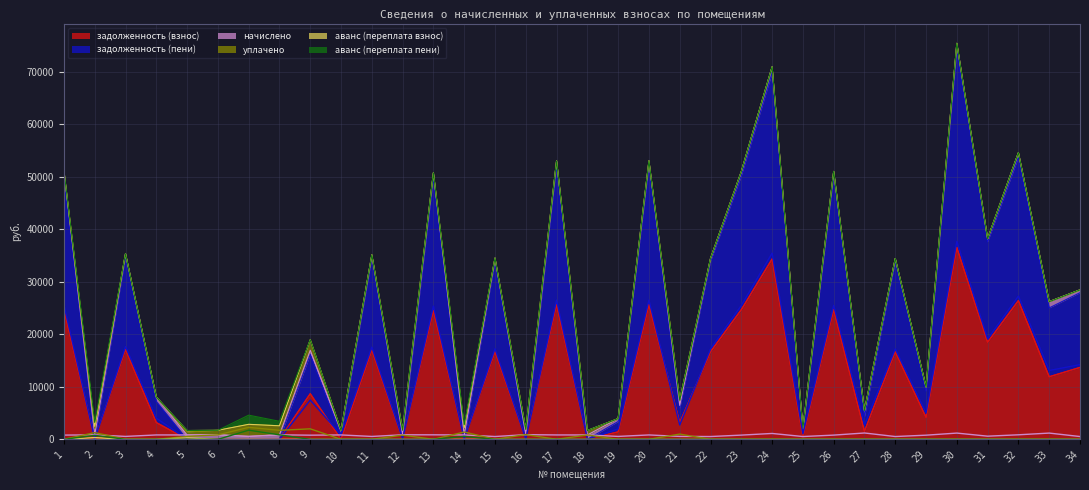

True or false: аванс (переплата пени) has more than 1 interior local peaks.

True